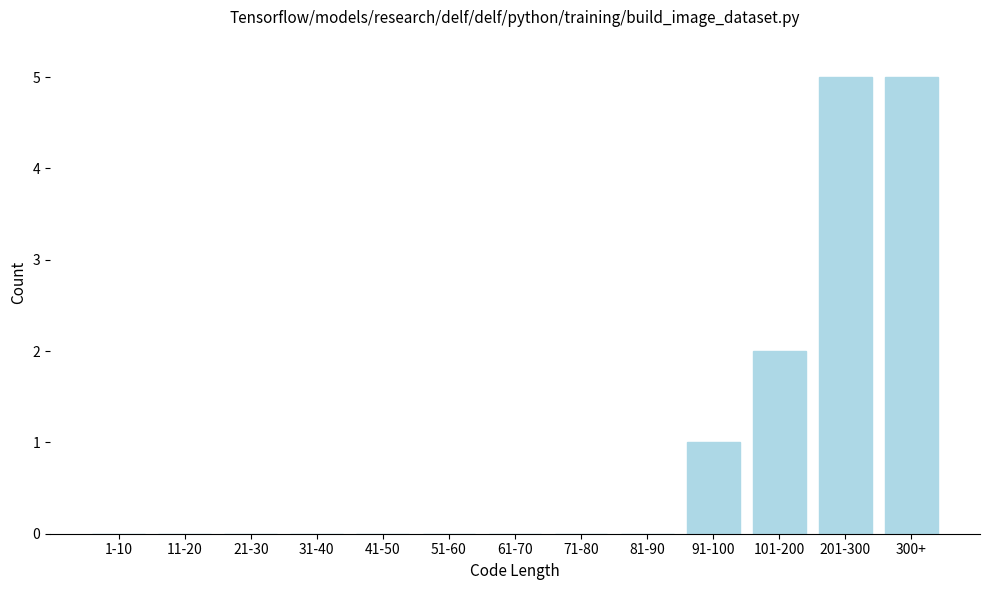

Reading left to right, what are all the values shown in this chart?

1-10=0	11-20=0	21-30=0	31-40=0	41-50=0	51-60=0	61-70=0	71-80=0	81-90=0	91-100=1	101-200=2	201-300=5	300+=5